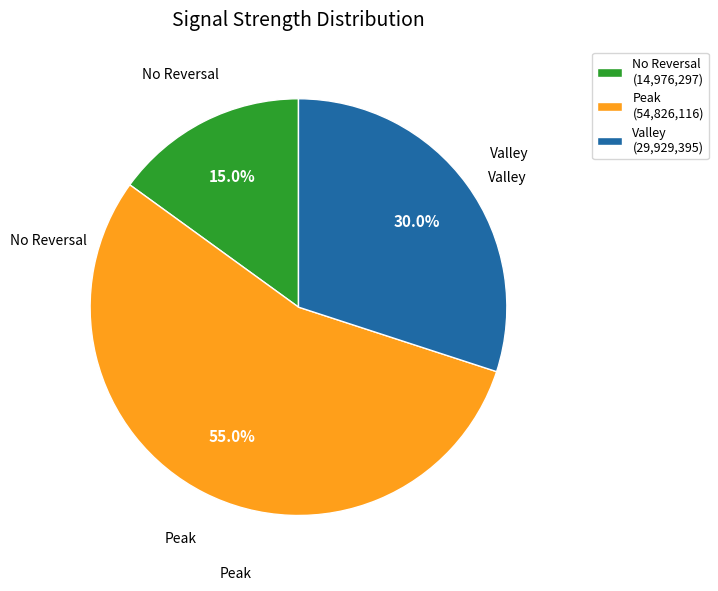

Is Valley (29,929,395) the majority of the pie?

No